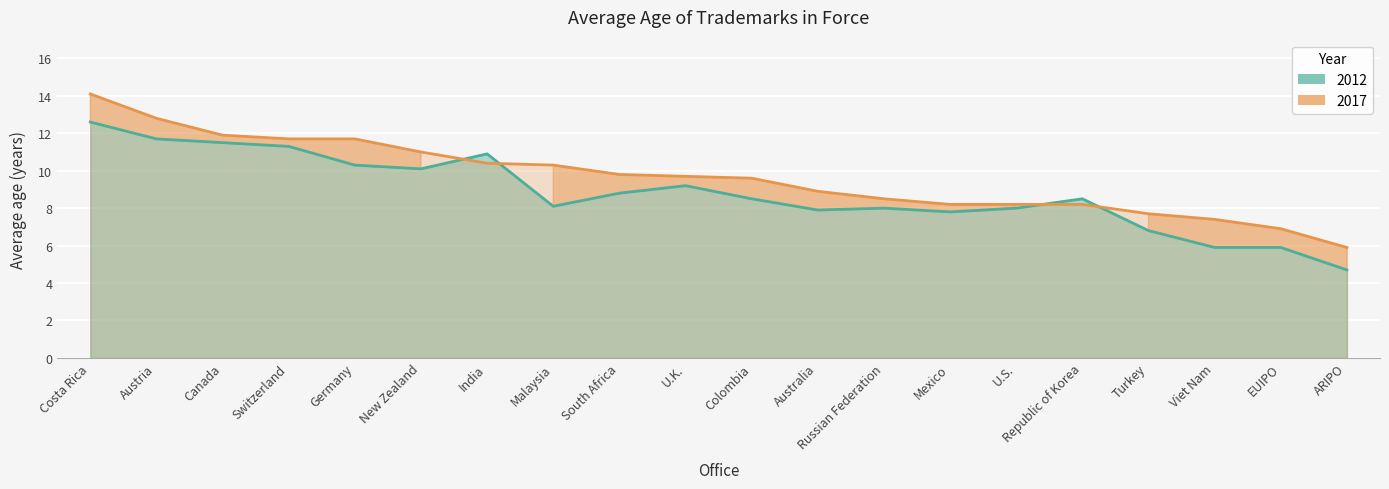

What is the difference between the maximum and second lowest values in the 2012 series?

6.7